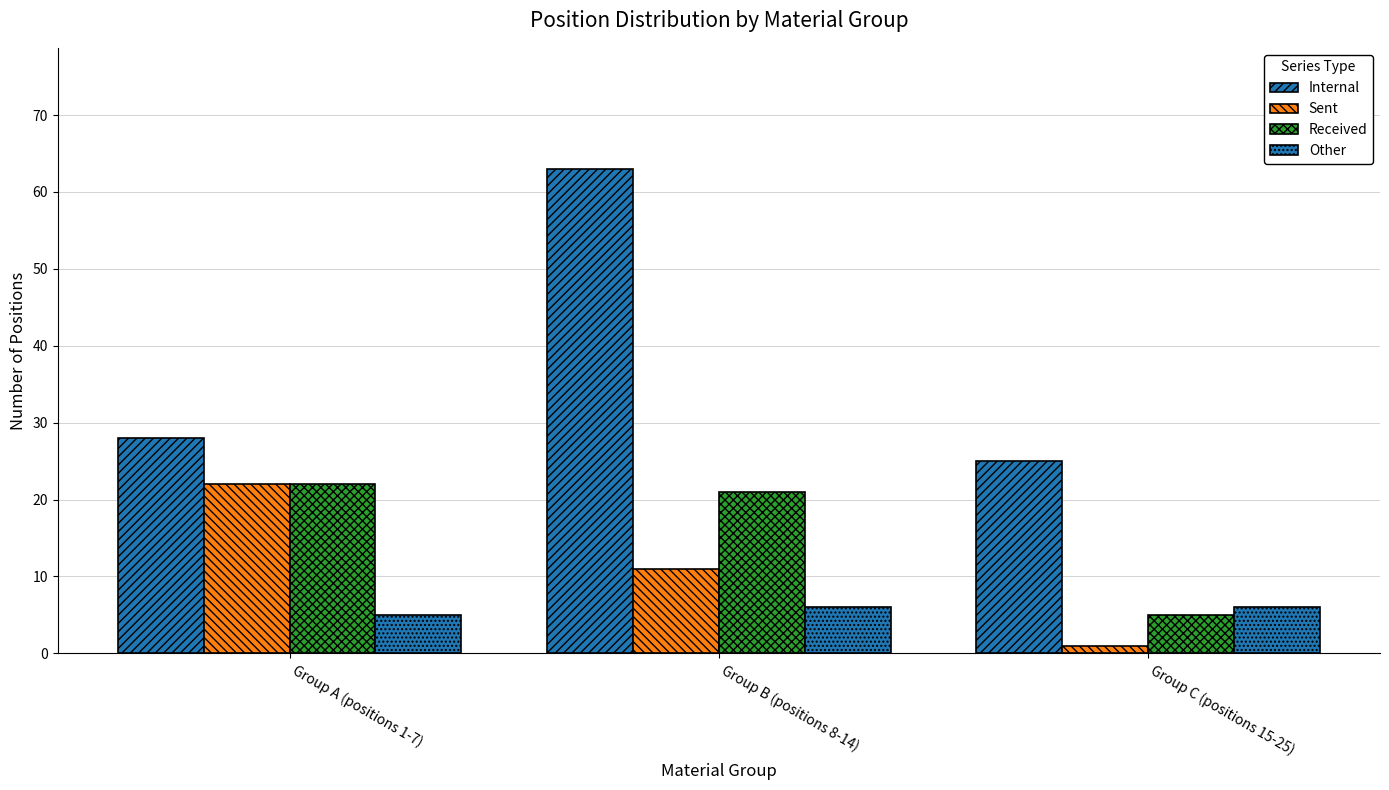

What is the value of the Internal bar at the 3rd from the left?

25